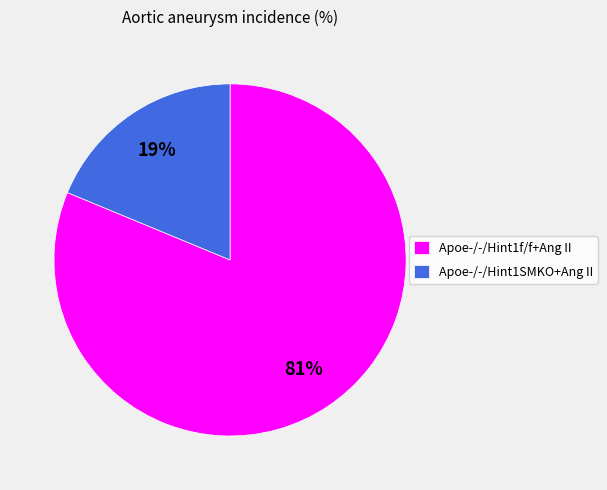

Which slice is the largest?

Apoe-/-/Hint1f/f+Ang II